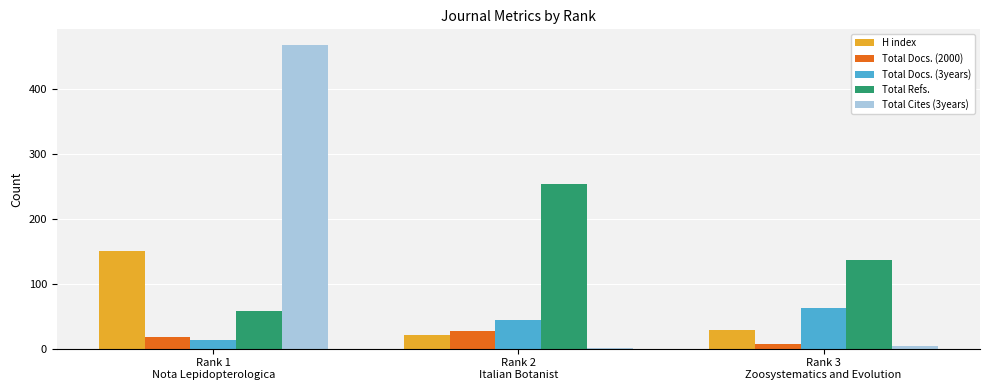

What is the highest value of the H index series?

150